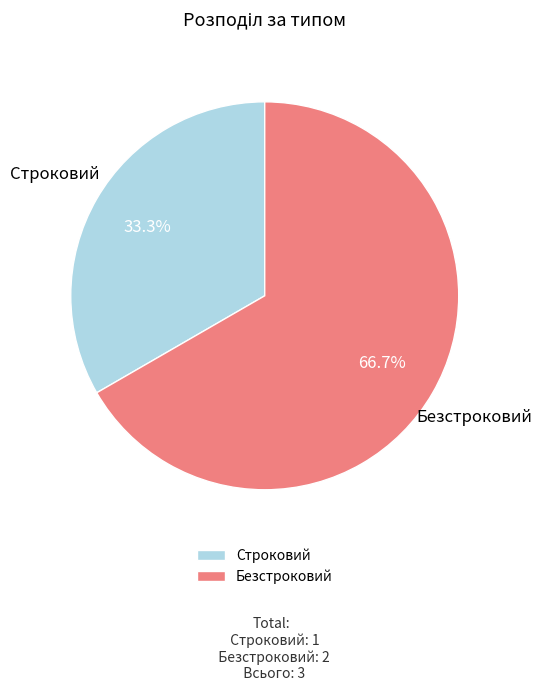

To the nearest percent, what percentage of the pie is Строковий?

33%